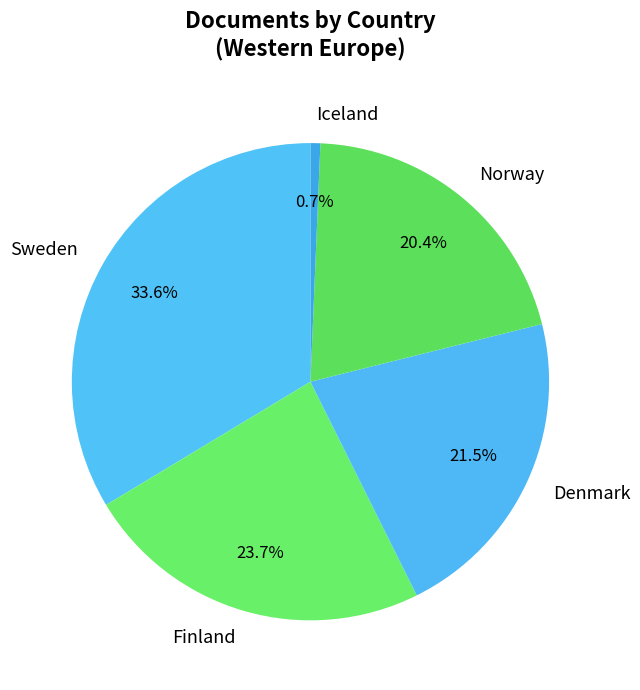

What is the ratio of the value at Norway to the value at Denmark?

0.9